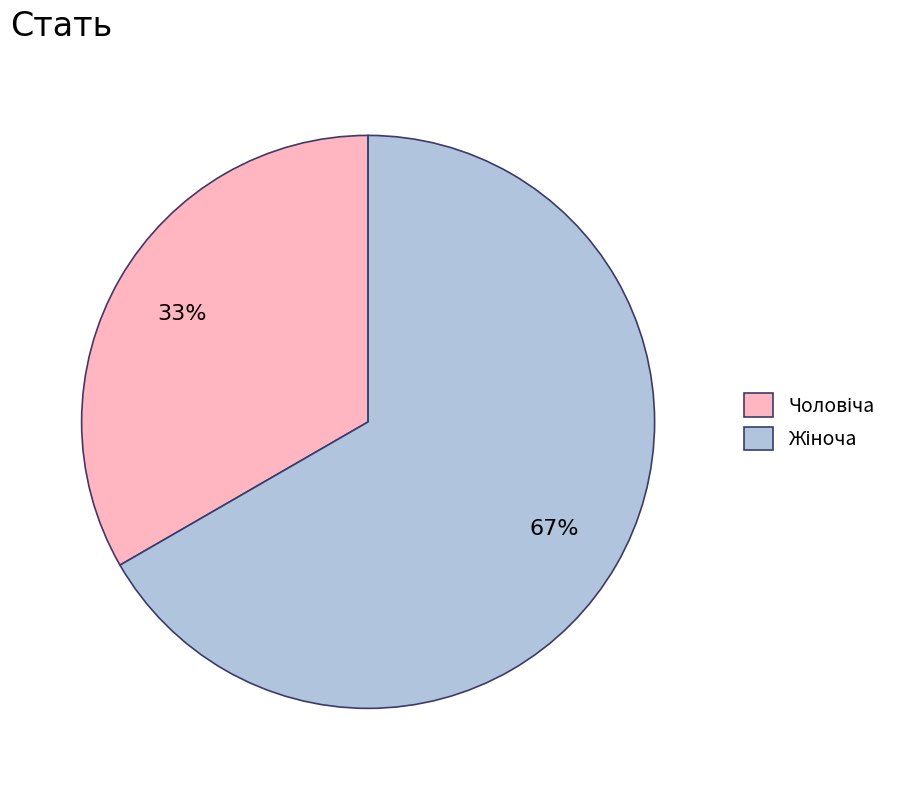

To the nearest percent, what is the average slice percentage?

50%